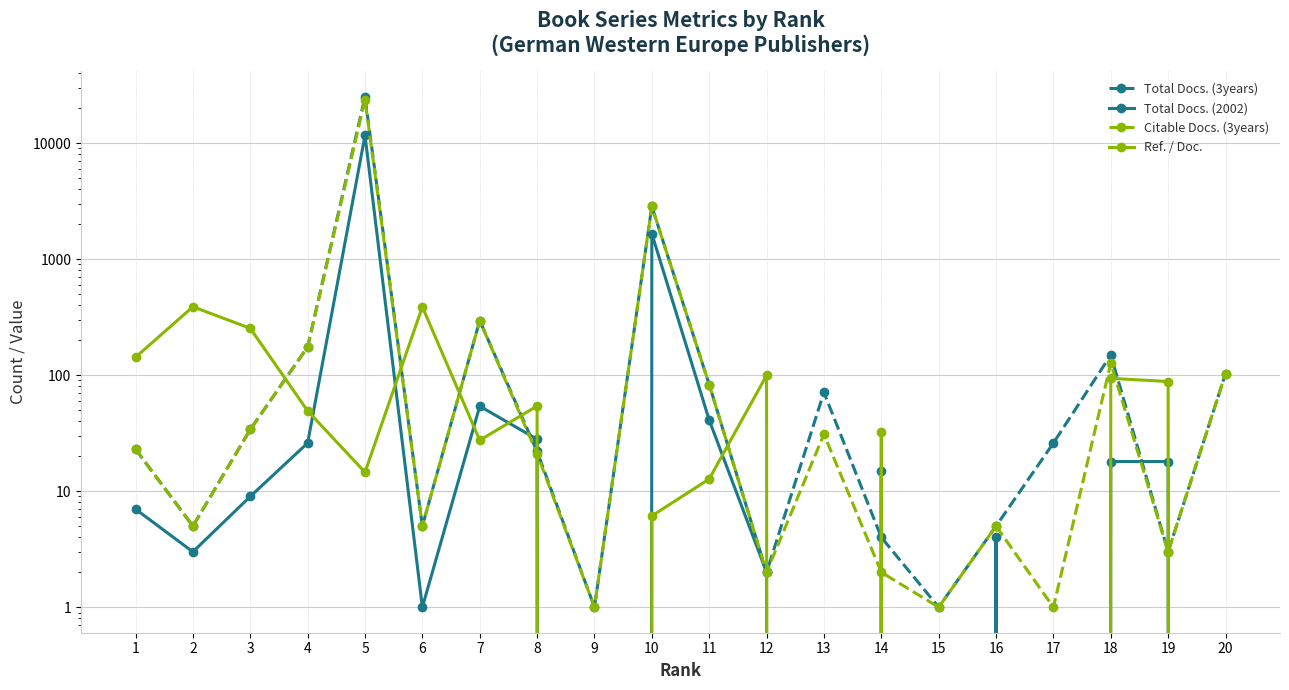

In Total Docs. (3years), how many points are lower than both neighbors (excluding endpoints)?

6